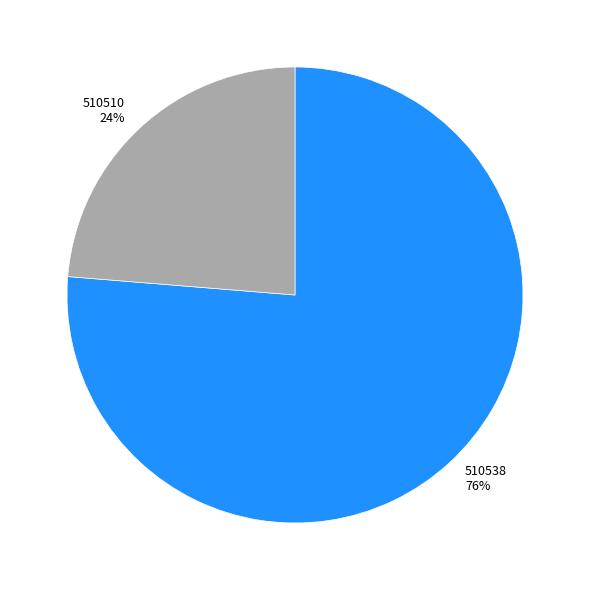

To the nearest percent, what is the average slice percentage?

50%